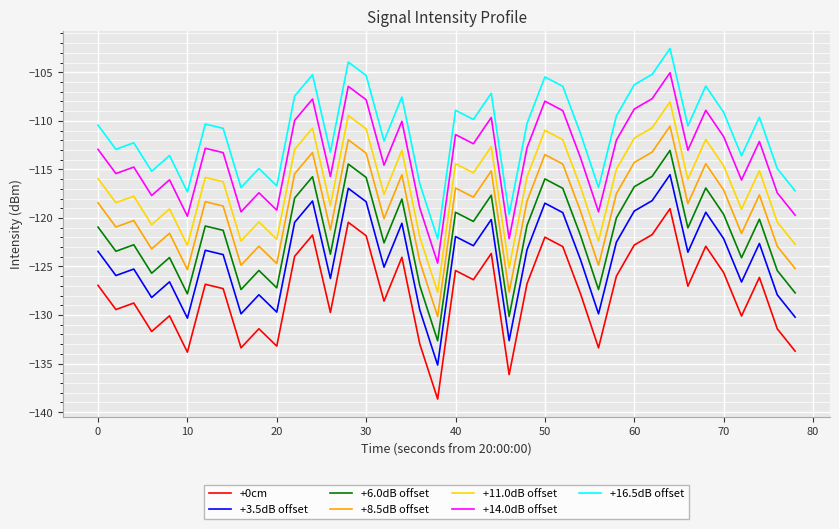

Rank the series by their maximum value, from lowest to highest.

+0cm, +3.5dB offset, +6.0dB offset, +8.5dB offset, +11.0dB offset, +14.0dB offset, +16.5dB offset